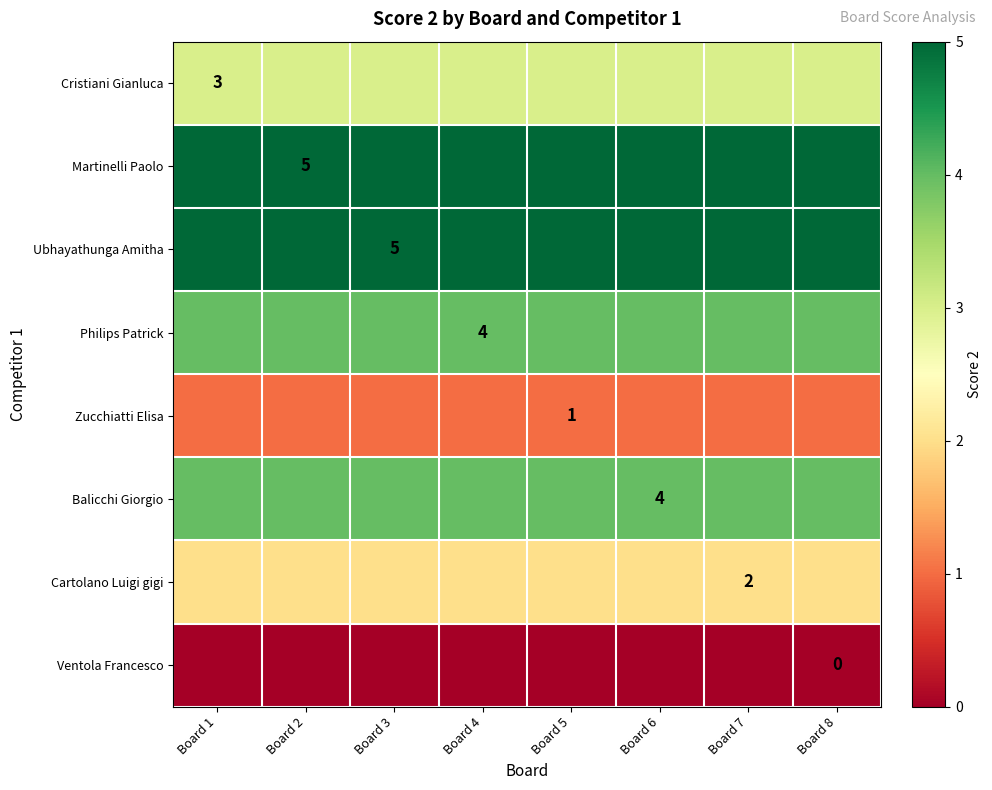

Is it true that Balicchi Giorgio equals 6 at Board 6?

False